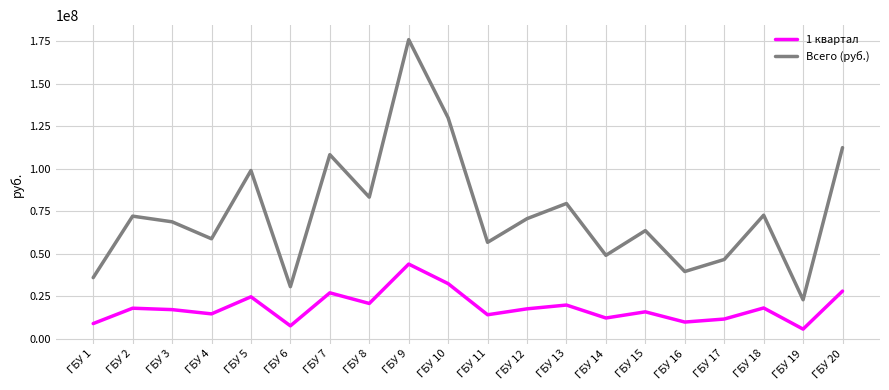

Between ГБУ 2 and ГБУ 10, which series saw the biggest shift?

Всего (руб.)